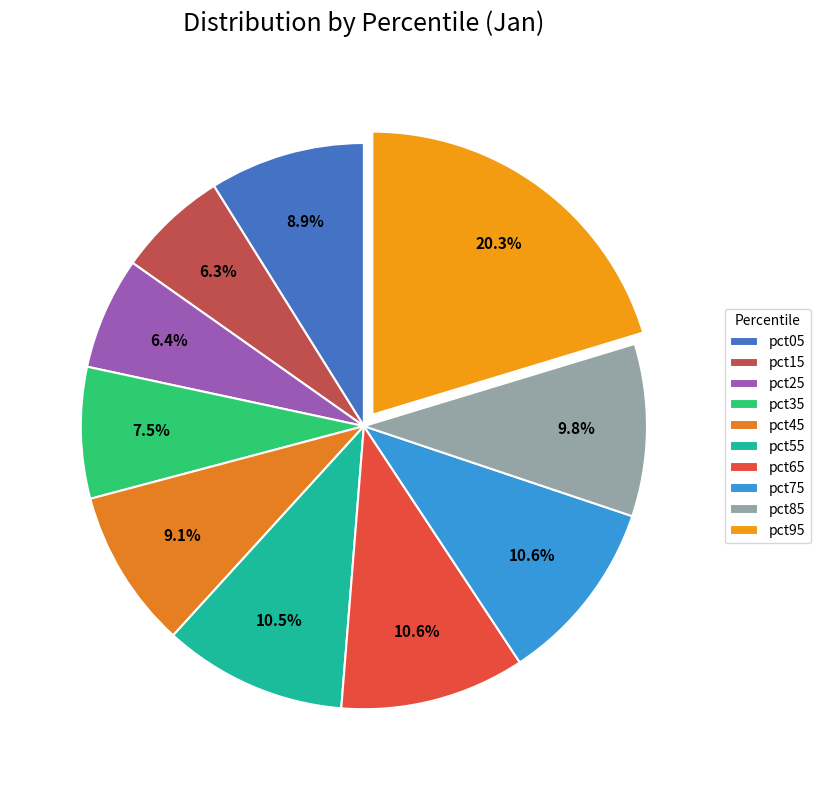

Is there any slice that represents more than half of the pie?

No